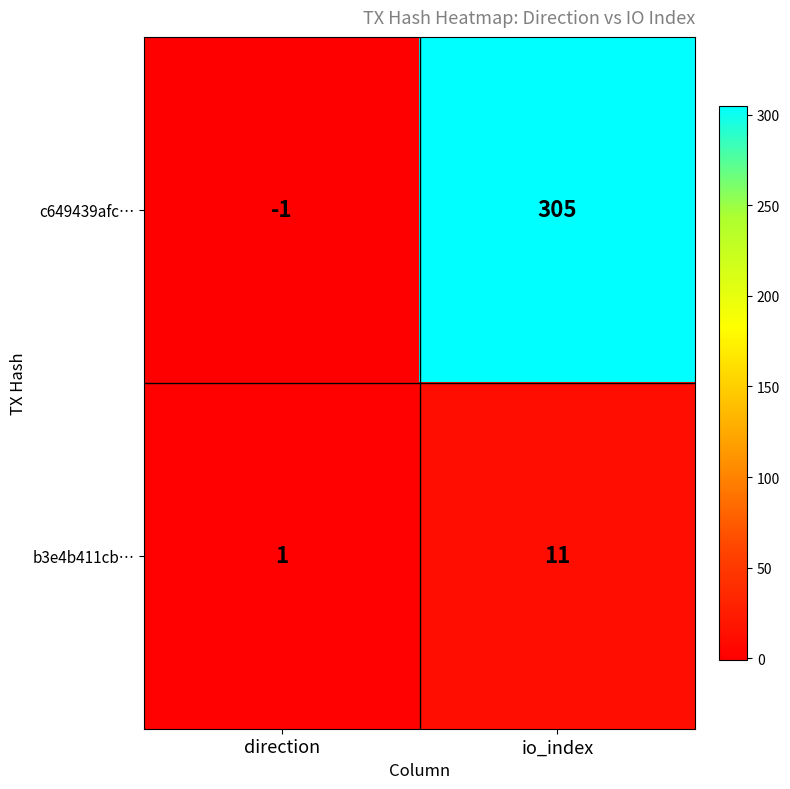

What is the greatest value displayed?

305